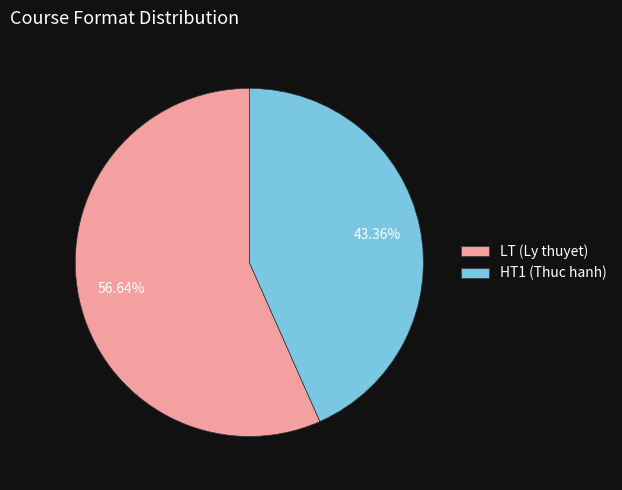

Is the sum of LT (Ly thuyet) and HT1 (Thuc hanh) greater than half?

Yes